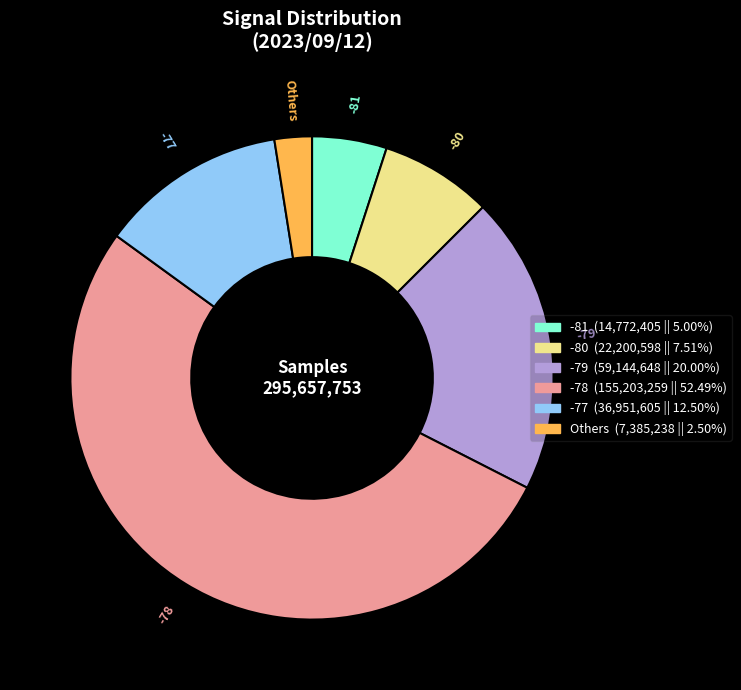

Is there any slice that represents more than half of the pie?

Yes